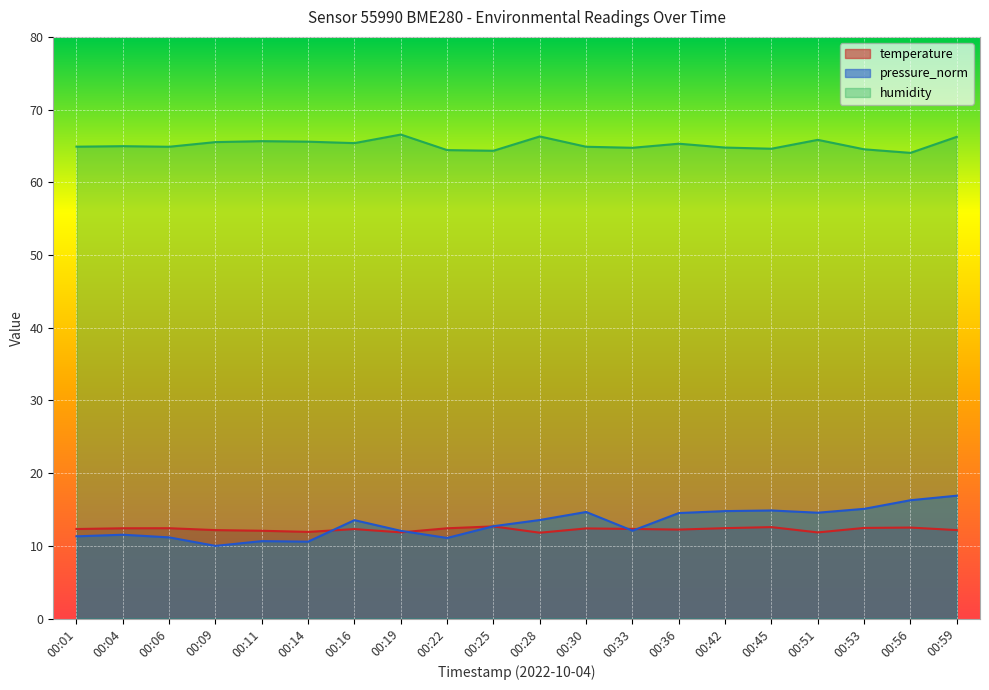

Between 00:30 and 00:33, which series saw the biggest shift?

pressure_norm